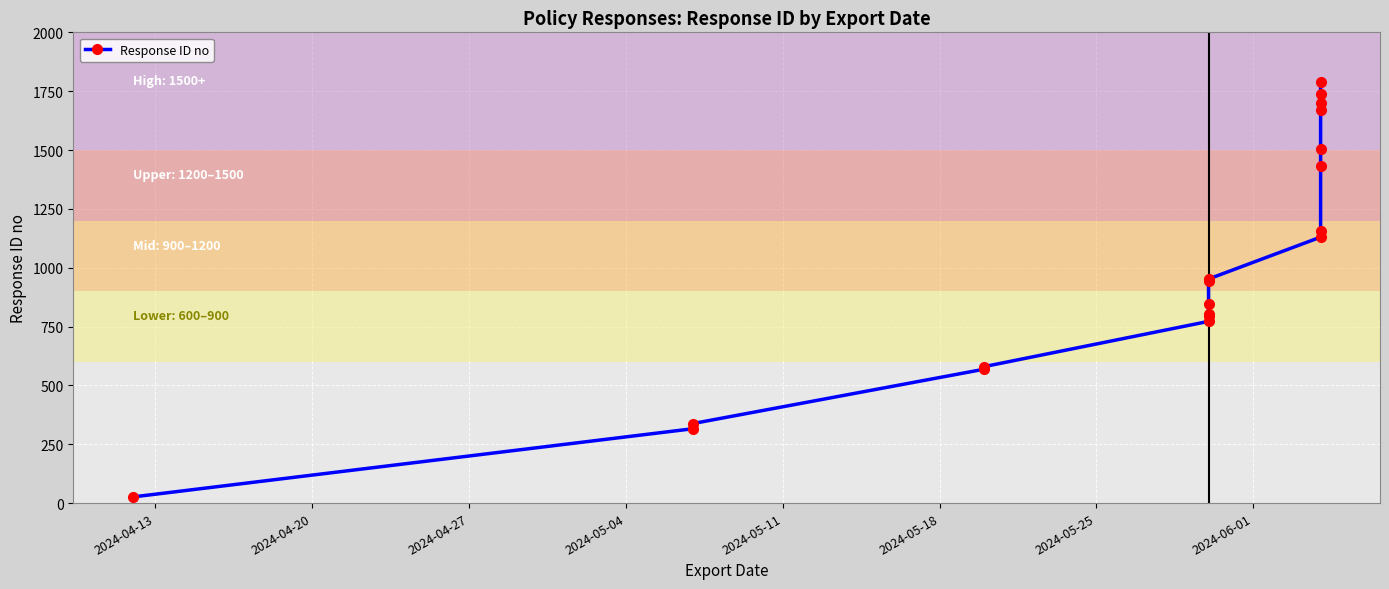

Which label corresponds to the smallest value in the chart?

2024-04-13